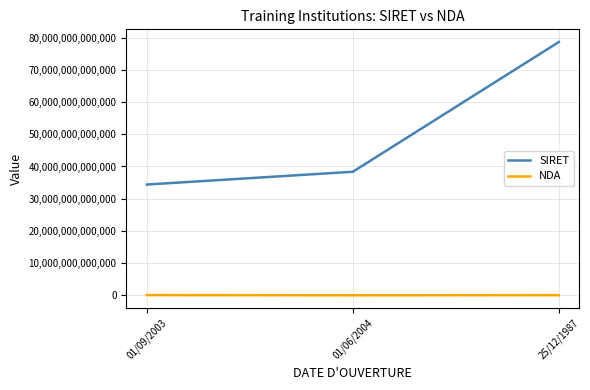

Between 01/06/2004 and 25/12/1987, which series saw the biggest shift?

SIRET